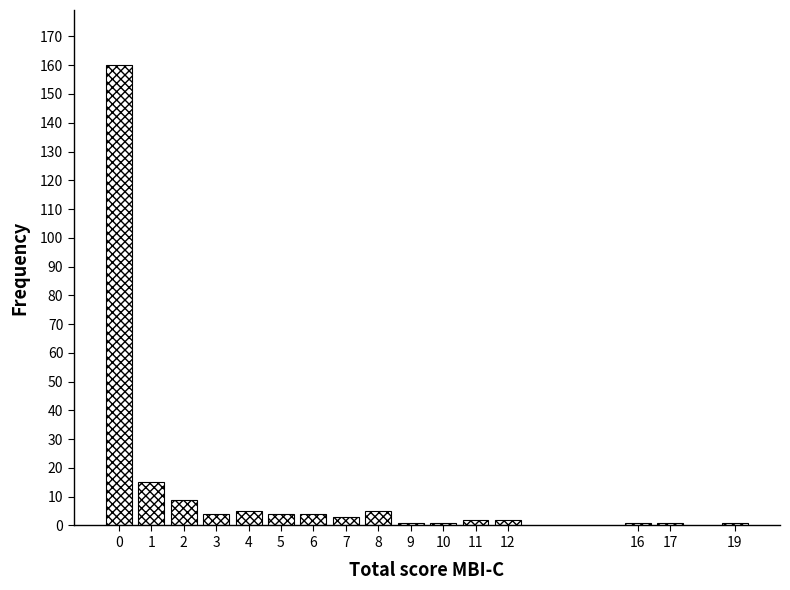

Reading left to right, transcribe all the data shown in this chart.

160	15	9	4	5	4	4	3	5	1	1	2	2	1	1	1